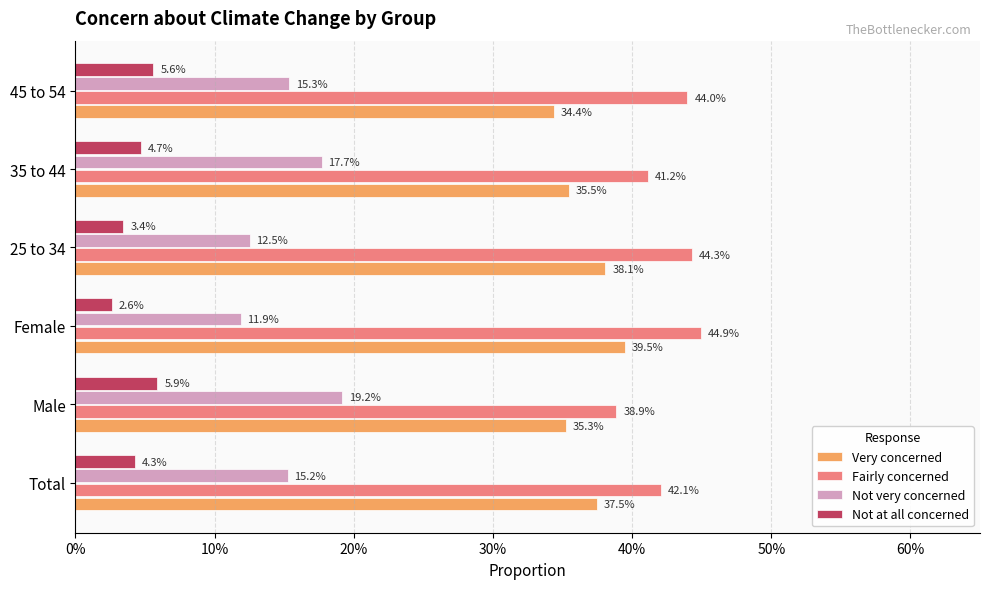

What is the average value of the Not very concerned series?

0.2